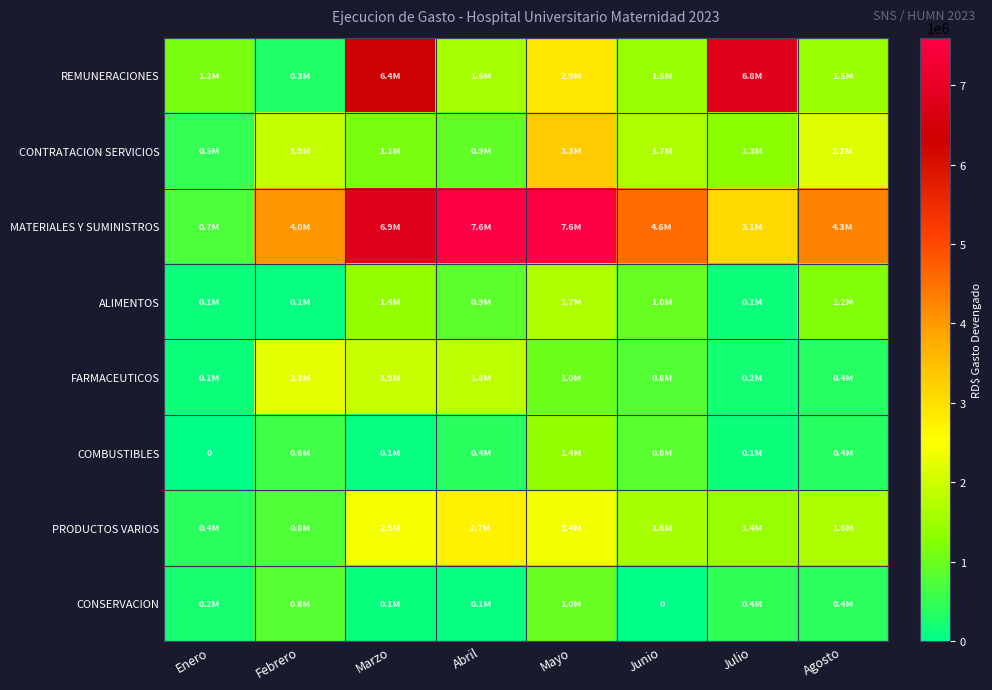

What is the difference between the second highest and minimum values in the PRODUCTOS VARIOS series?

2059942.0